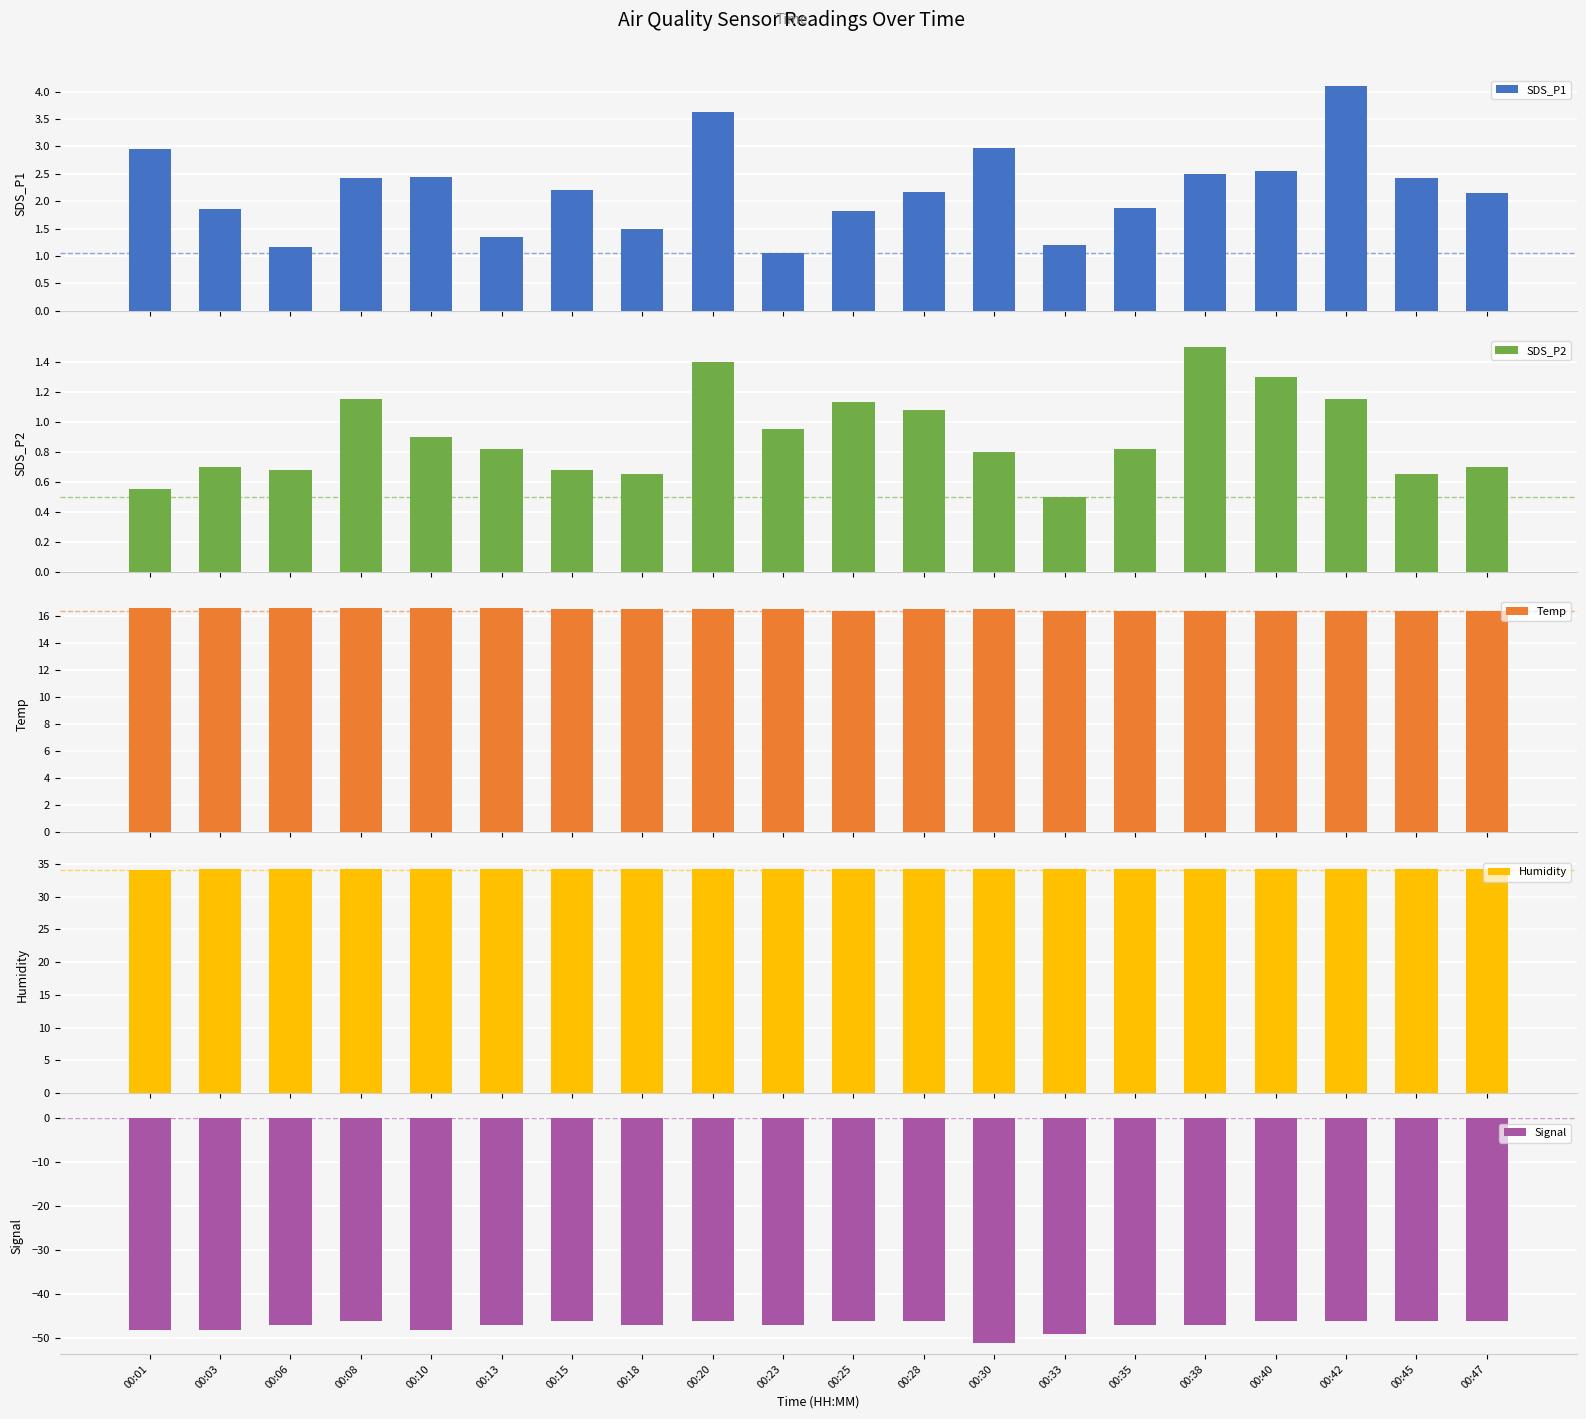

At which label is Temp closest to 16?

00:25